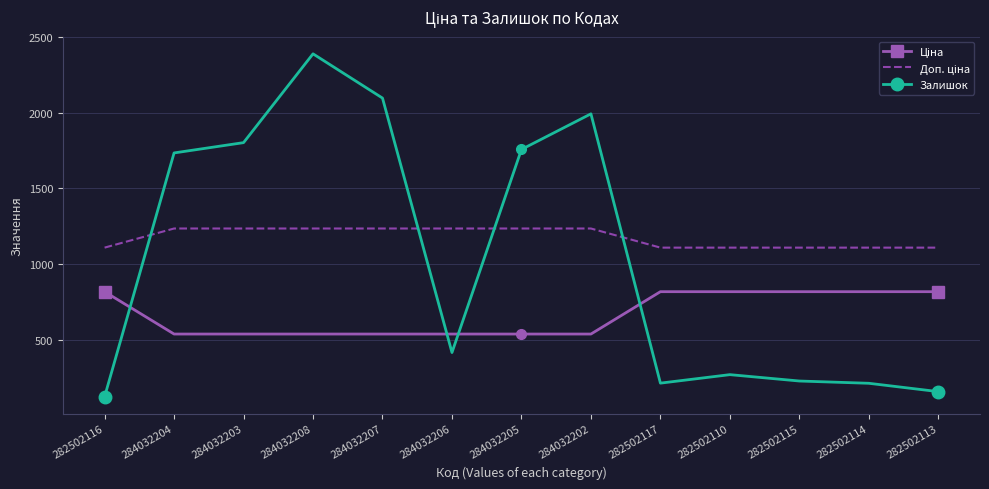

The value of Залишок at 282502115 is 229.0. True or false?

True